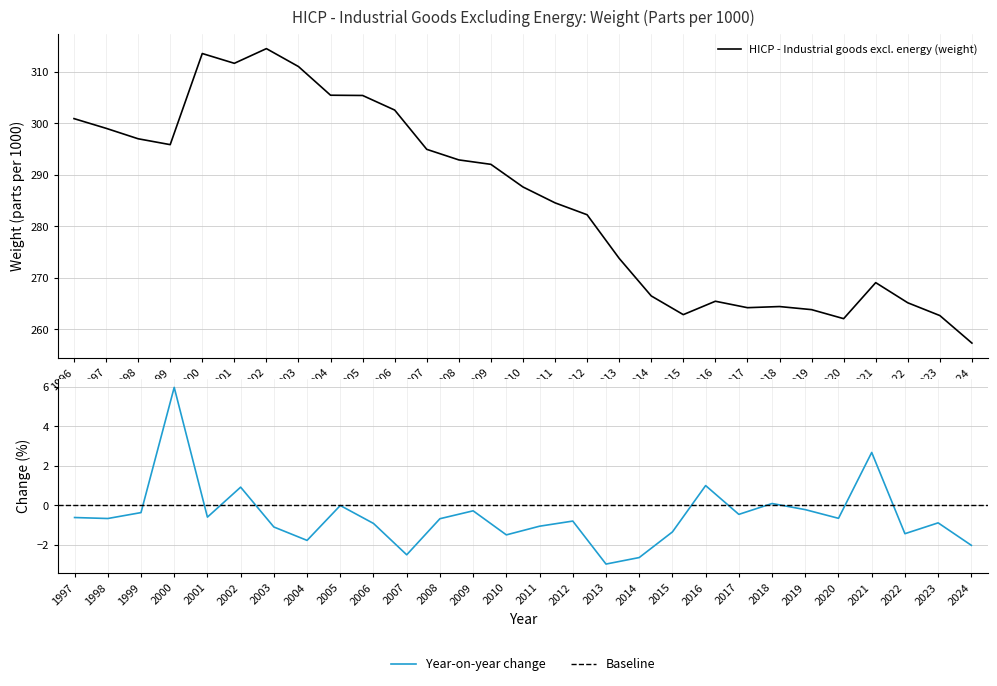

List the labels in order of value, largest first.

2002, 2000, 2001, 2003, 2004, 2005, 2006, 1996, 1997, 1998, 1999, 2007, 2008, 2009, 2010, 2011, 2012, 2013, 2021, 2014, 2016, 2022, 2018, 2017, 2019, 2015, 2023, 2020, 2024